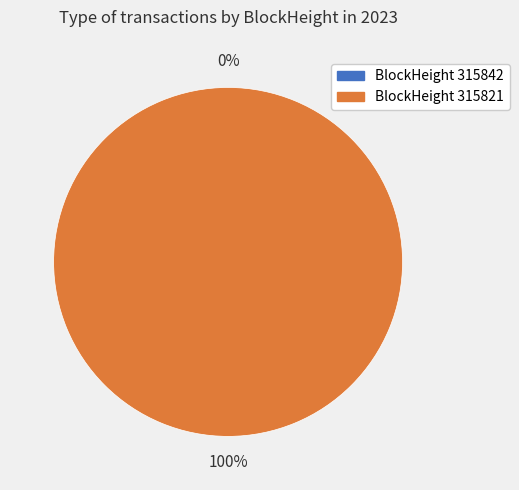

To the nearest percent, what is the difference between the largest and smallest slice percentages?

100%